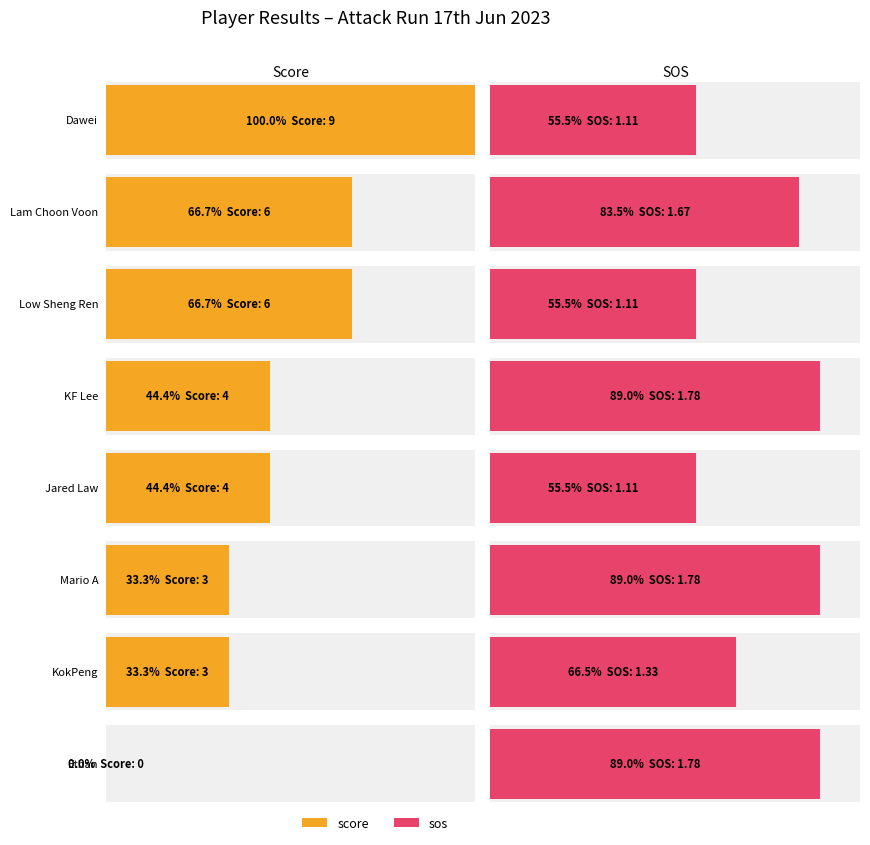

Rank the categories by swiss_rank value from lowest to highest.

Dawei, Lam Choon Voon, Low Sheng Ren, KF Lee, Jared Law, Mario A, KokPeng, Ethan